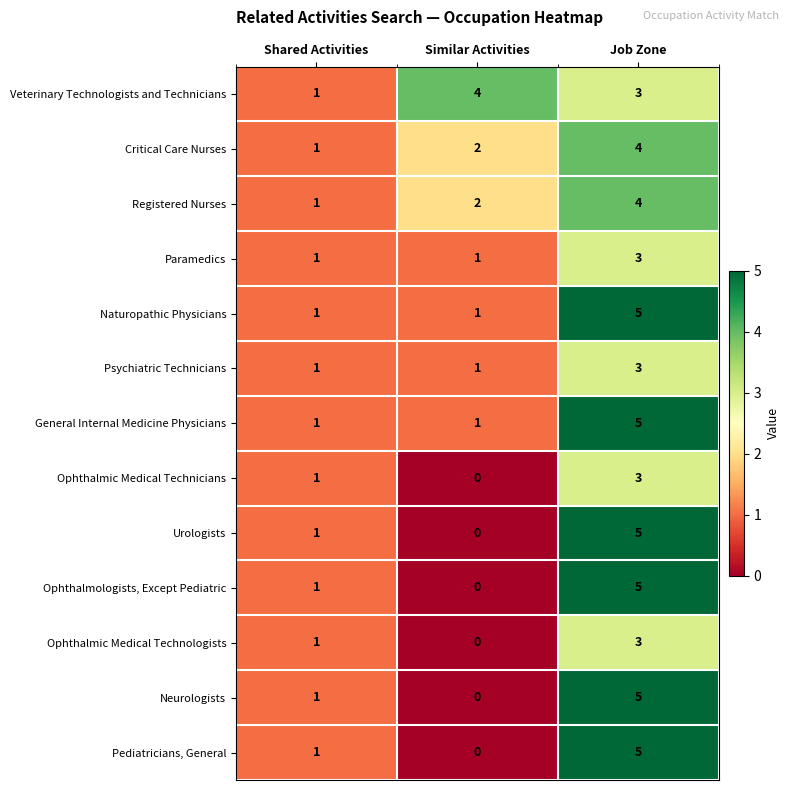

Rank the categories by Ophthalmologists, Except Pediatric value from highest to lowest.

Job Zone, Shared Activities, Similar Activities